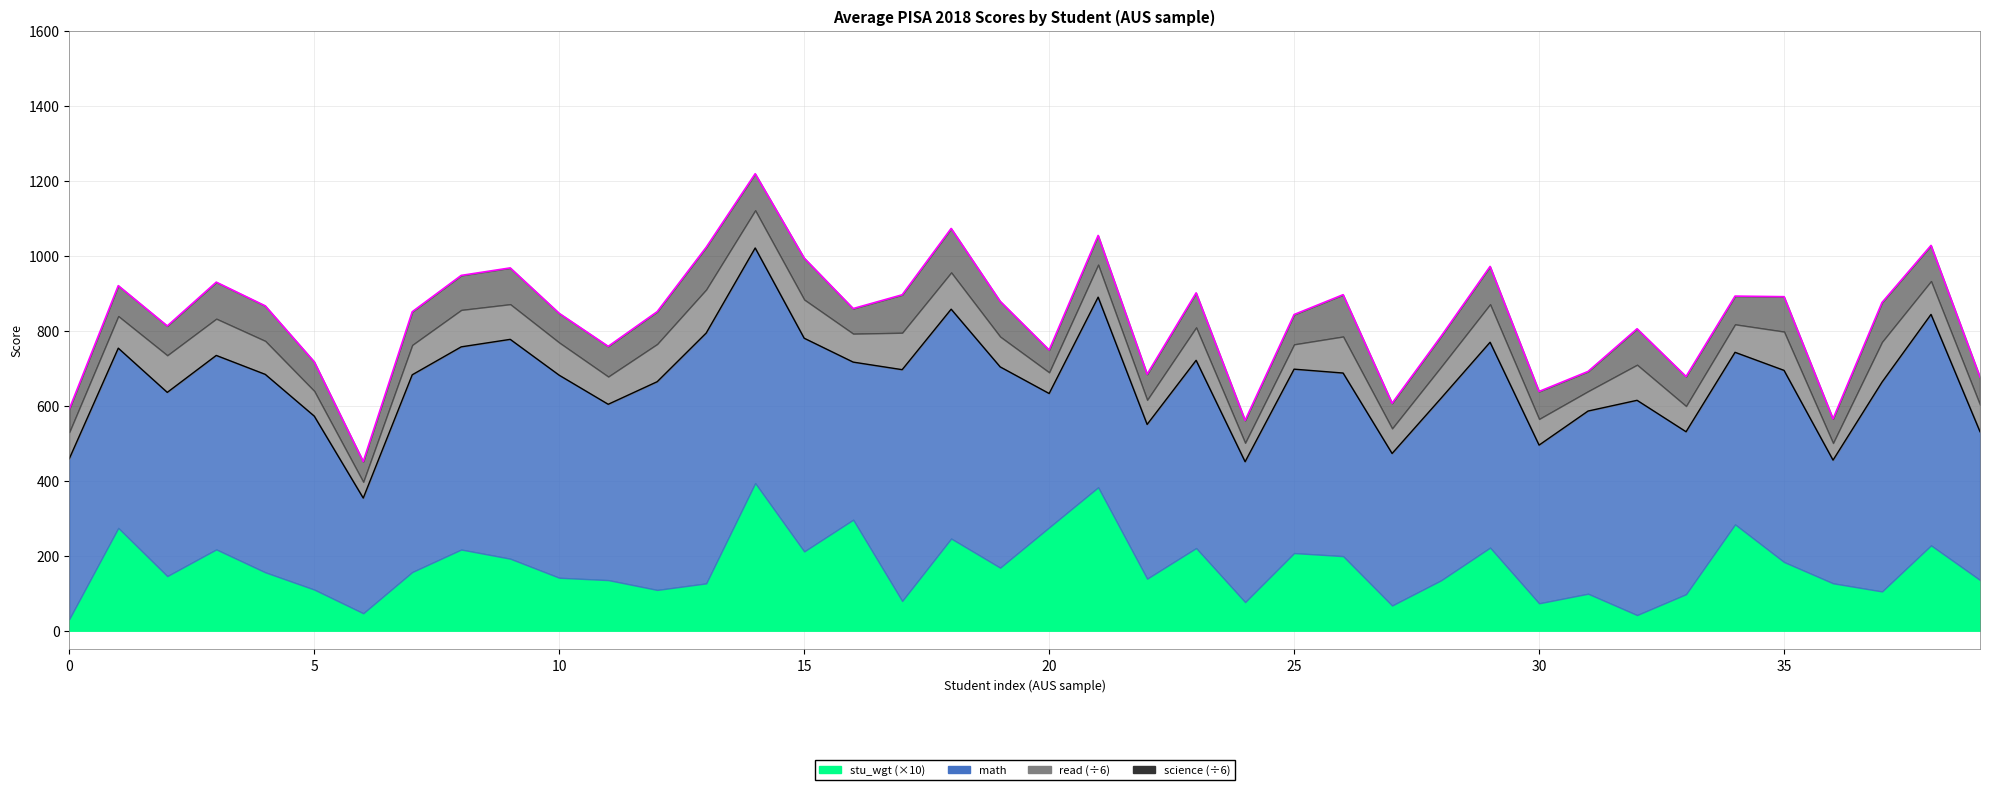

Which series has the widest spread of values?

read